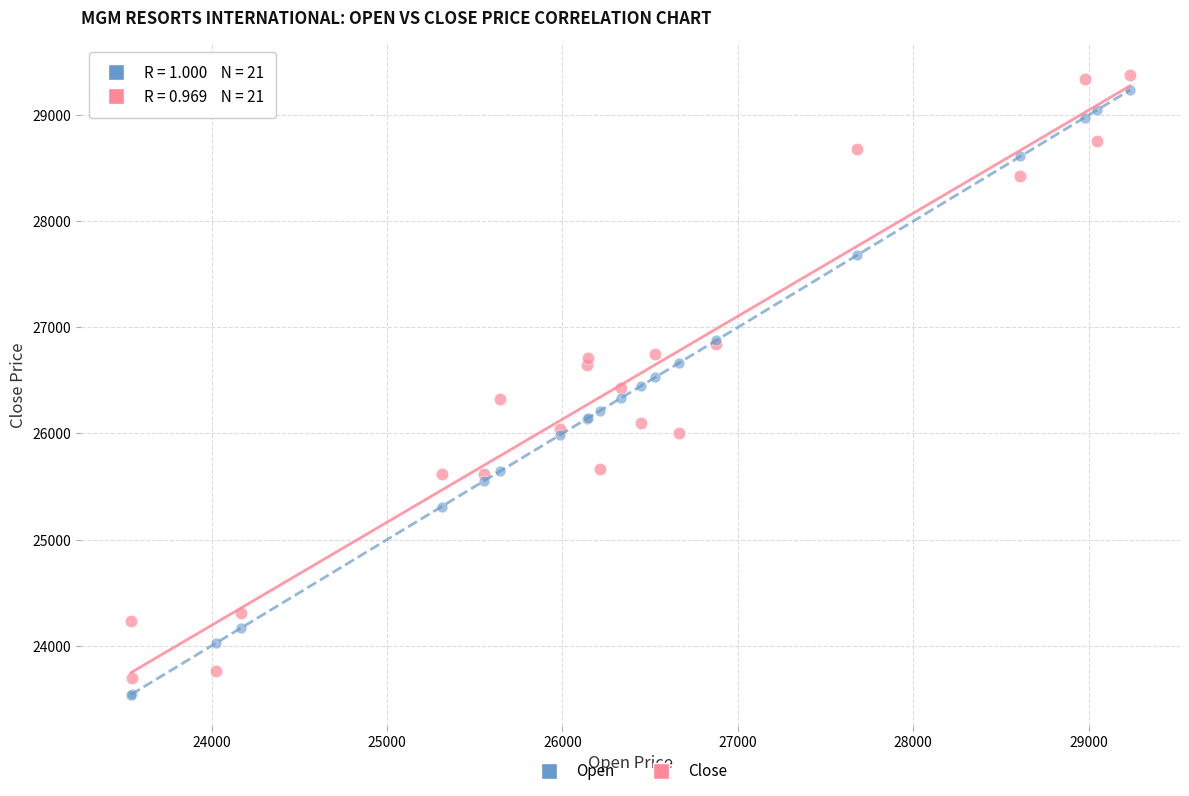

Which series contains the lowest Y value?

Open